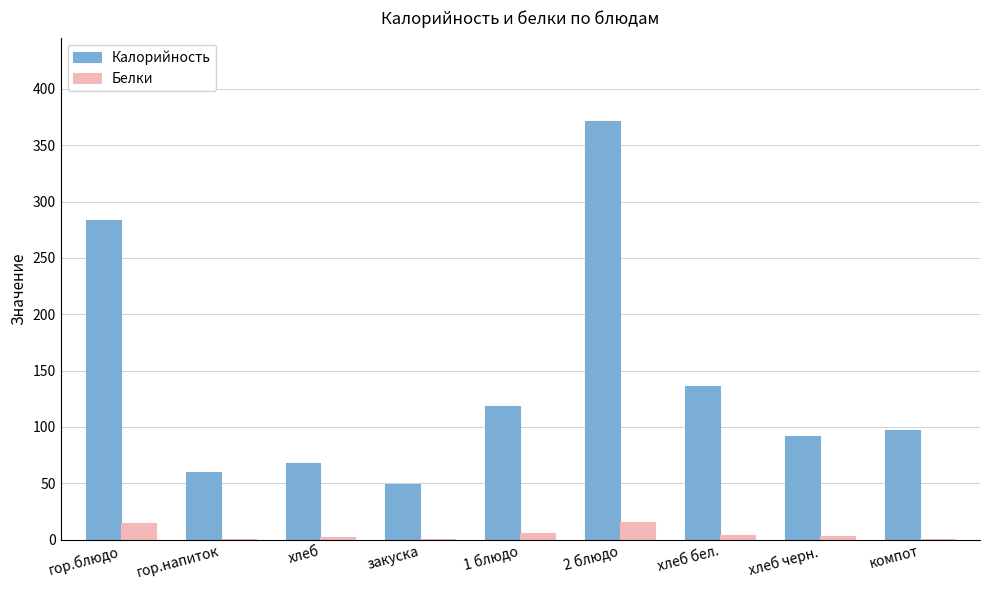

Which series changed the most between хлеб бел. and хлеб черн.?

Калорийность